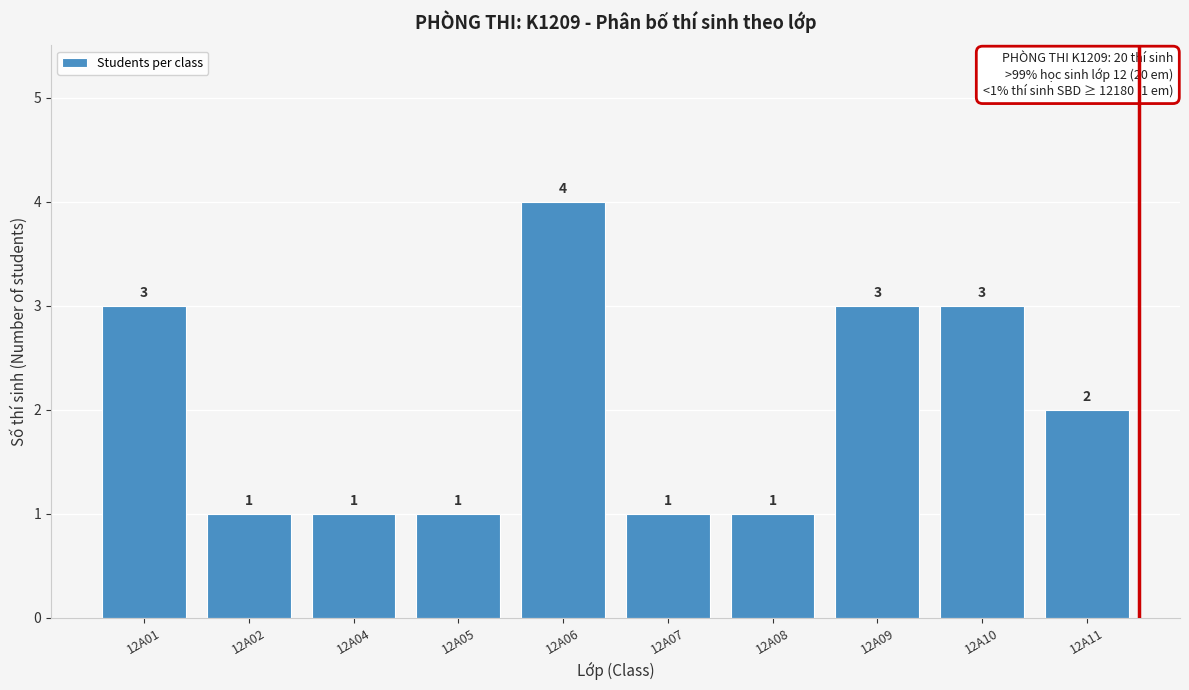

Reading left to right, what are all the values shown in this chart?

12A01=3	12A02=1	12A04=1	12A05=1	12A06=4	12A07=1	12A08=1	12A09=3	12A10=3	12A11=2